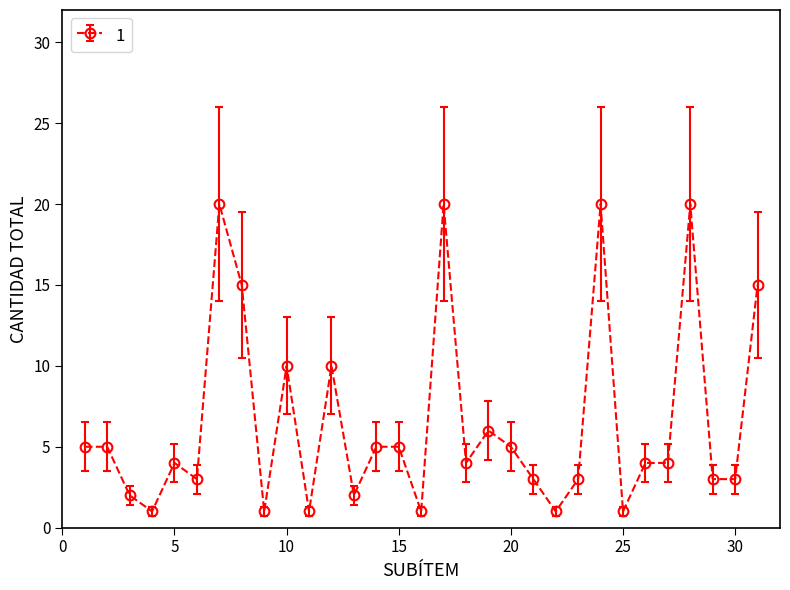

True or false: there are more than 0 points higher than both neighbors.

True